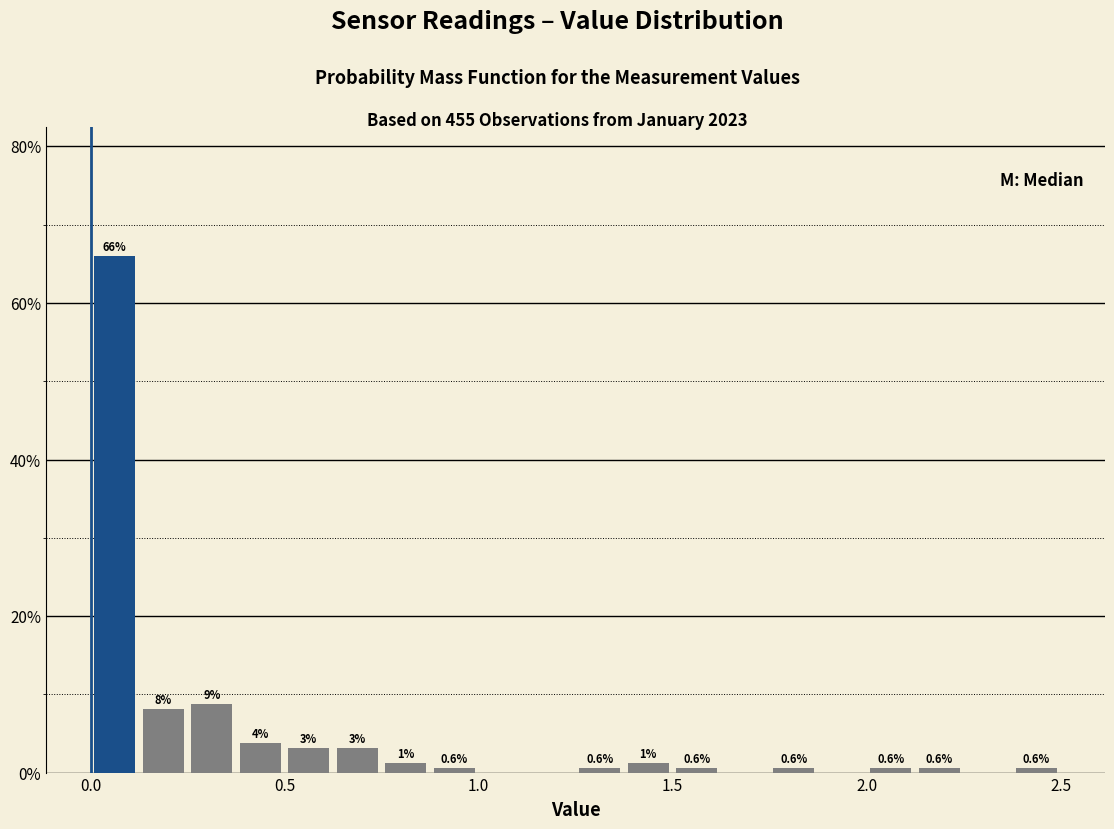

Around what value on the x-axis is the tallest bar? Give the approximate position of its centre, as read against the axis.

0.05